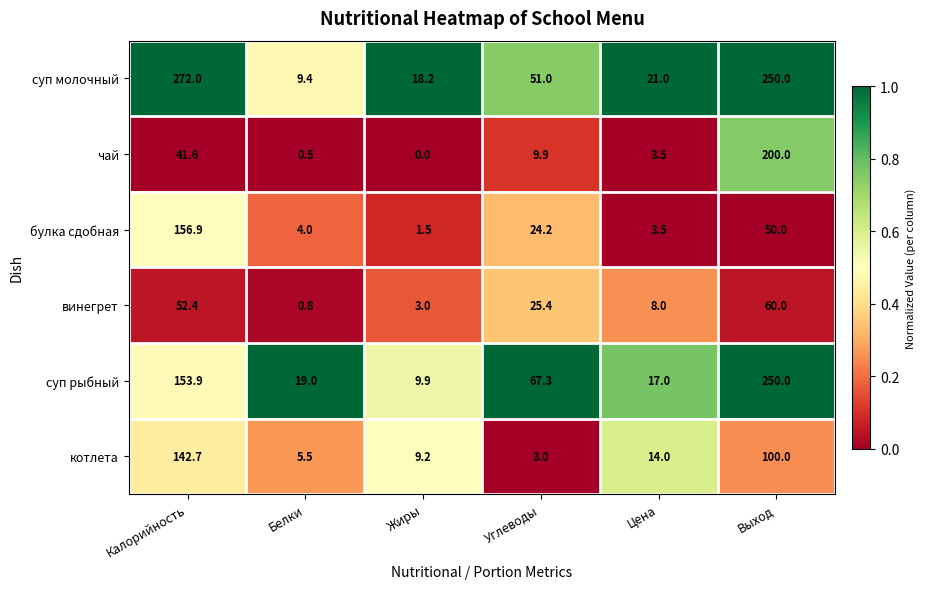

What is the difference between the maximum and minimum values in the суп рыбный series?

240.1